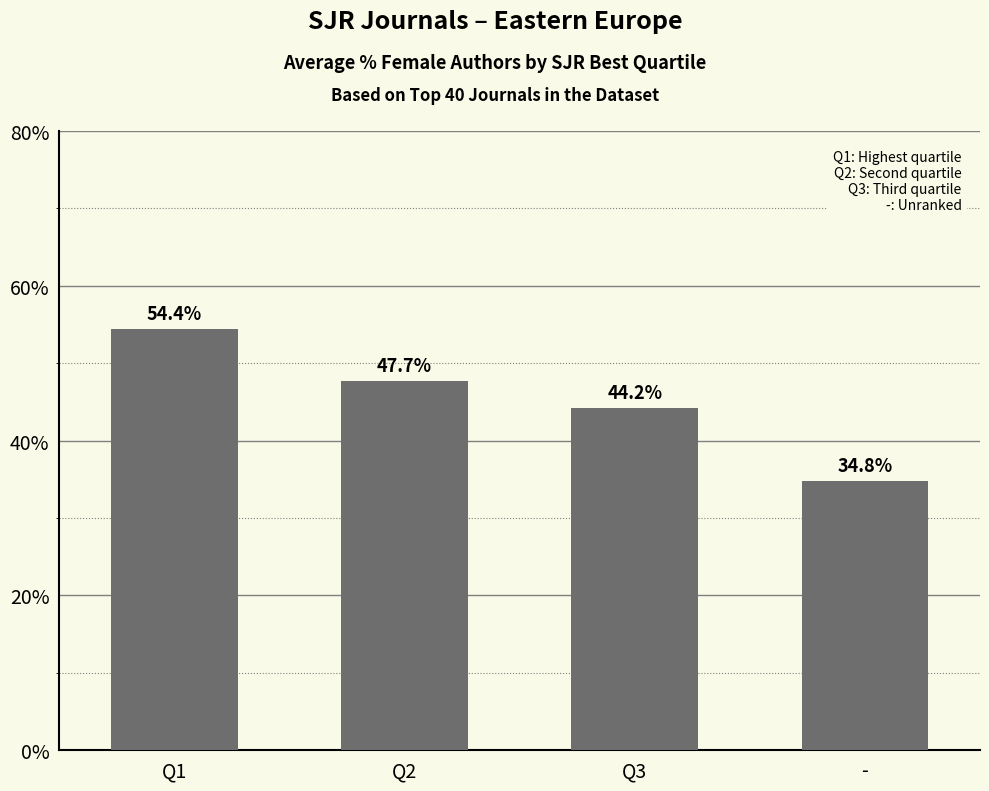

List the labels in order of value, largest first.

Q1, Q2, Q3, -